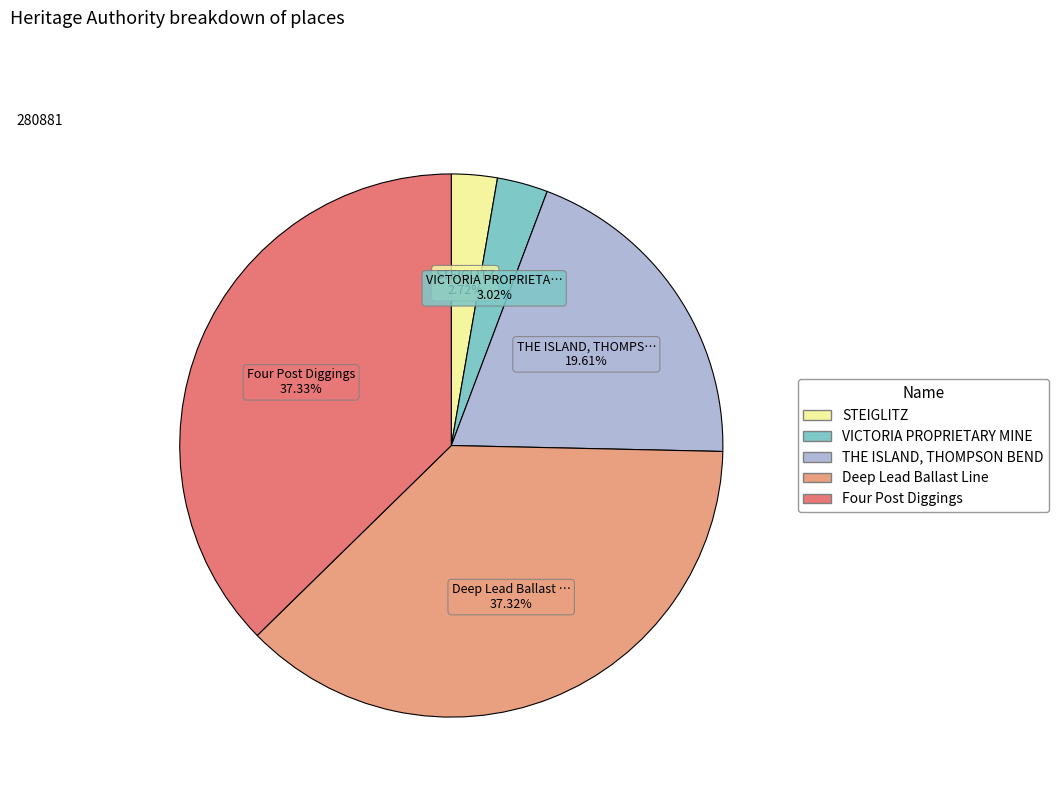

To the nearest percent, what is the combined percentage of Four Post Diggings and THE ISLAND, THOMPSON BEND?

57%